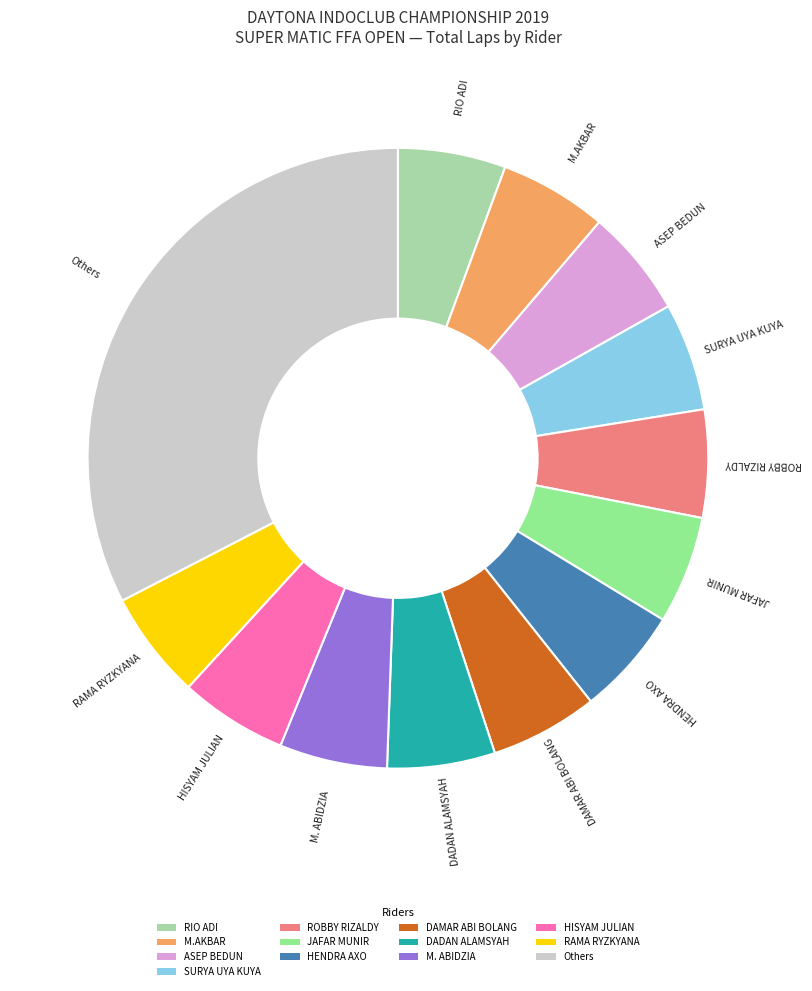

Does Others account for over 50% of the chart?

No